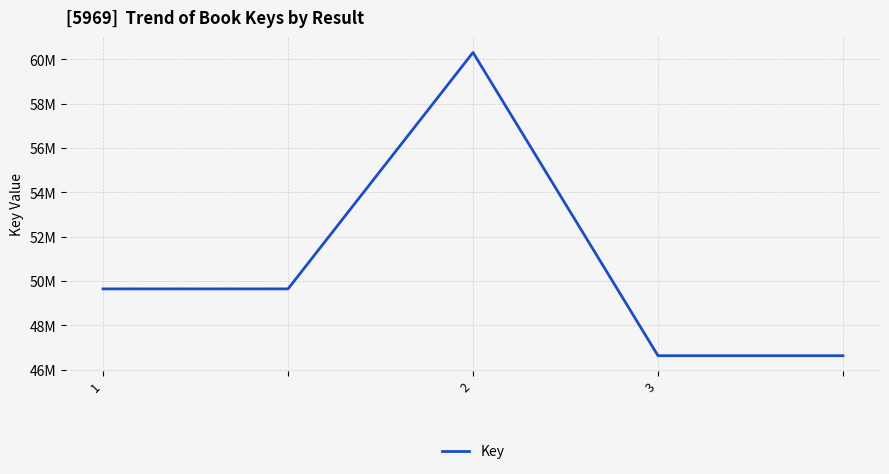

Does the chart have visible grid lines?

Yes